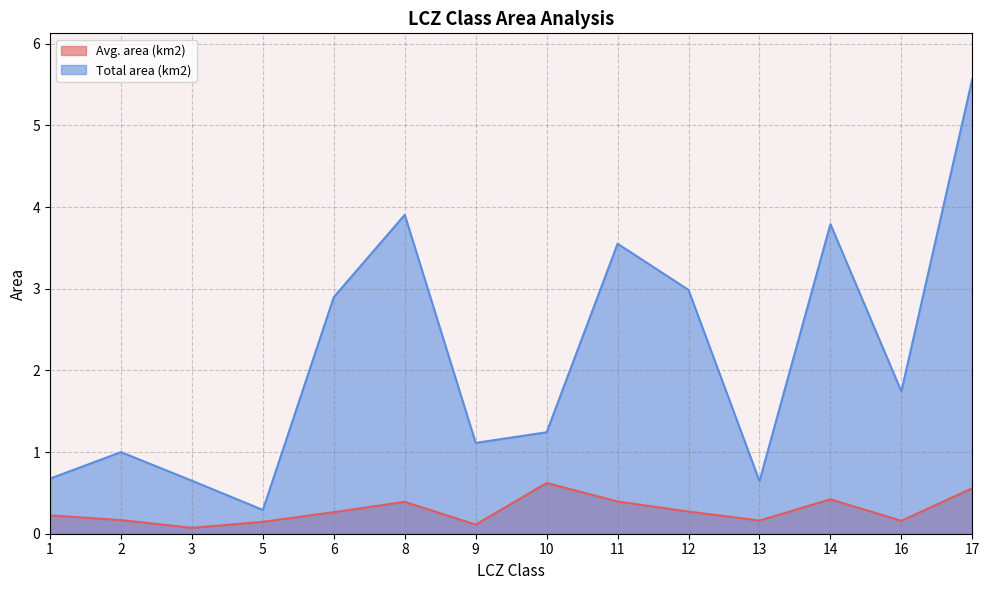

List the series in order of their peak value, lowest first.

Avg. area (km2), Total area (km2)